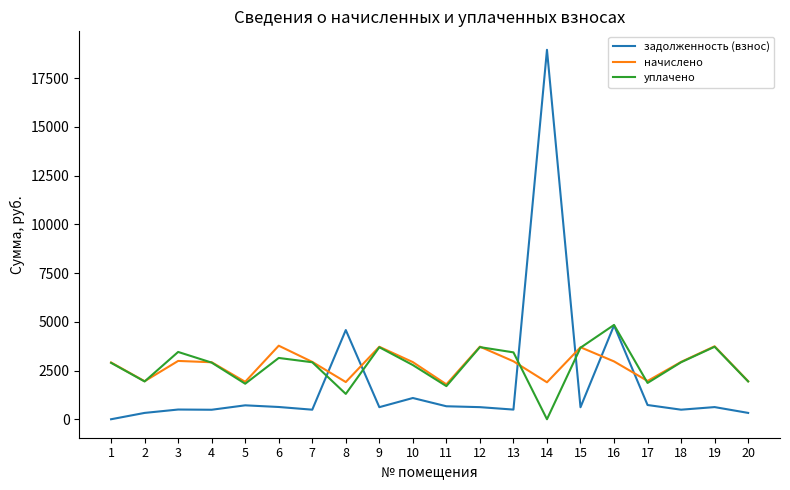

List the series in order of their peak value, lowest first.

начислено, уплачено, задолженность (взнос)